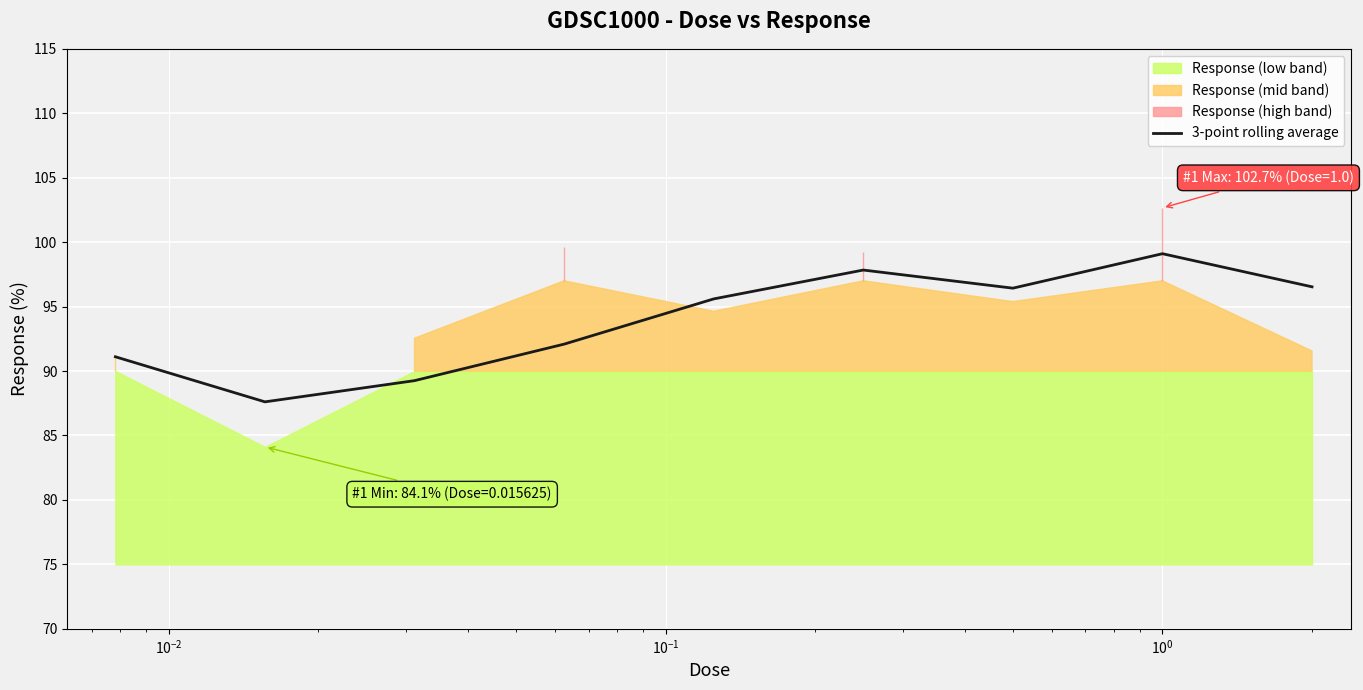

What is the sum of all values?

845.6